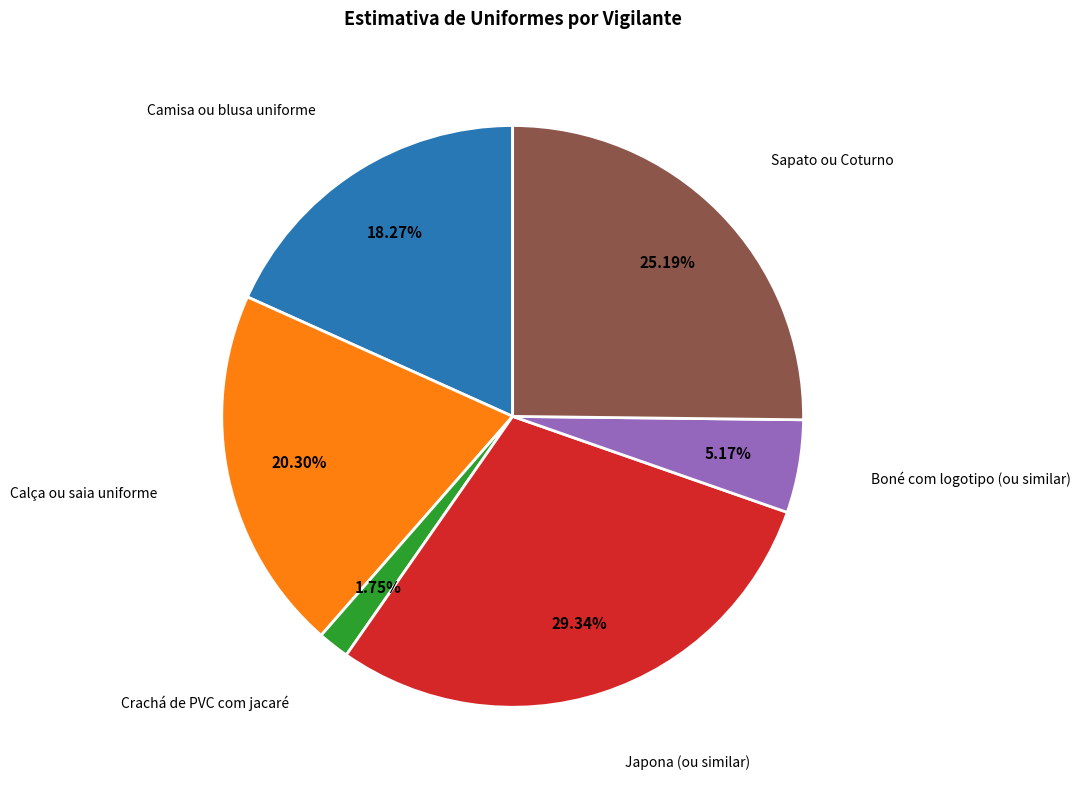

To the nearest percent, what percentage of the pie is Camisa ou blusa uniforme?

18%